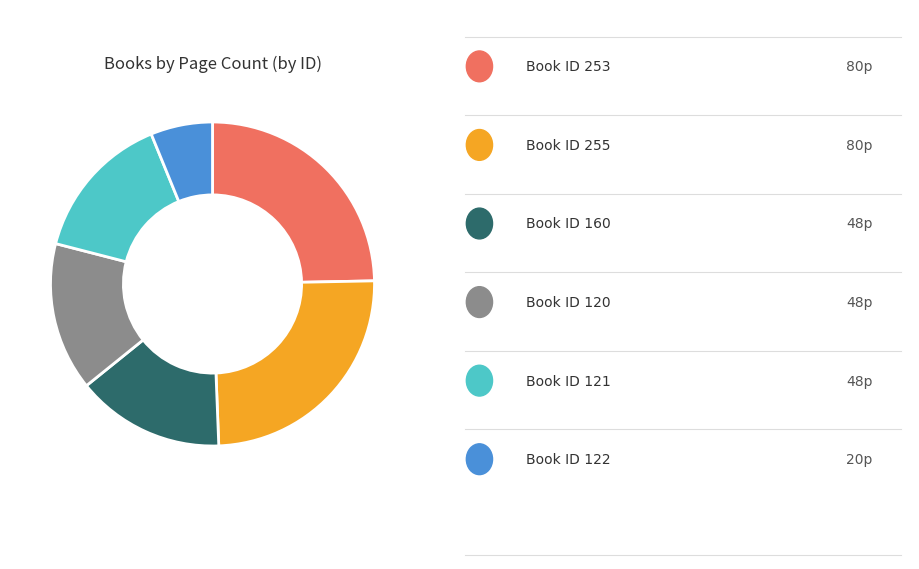

Is there any slice that represents more than half of the pie?

No